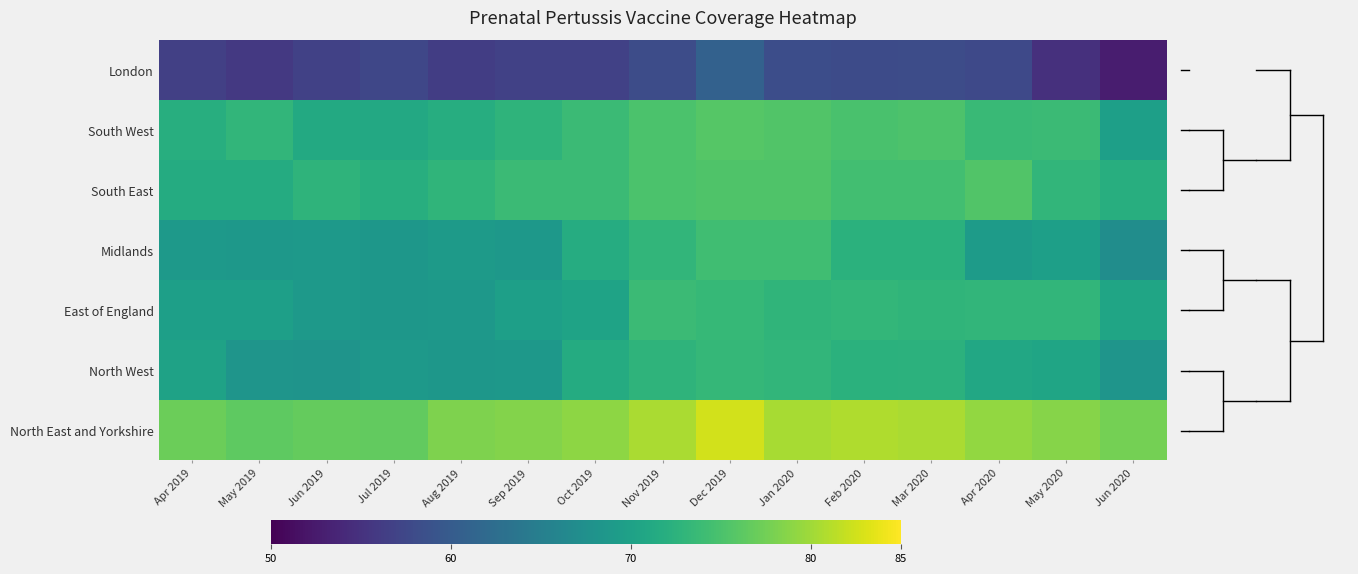

What is the smallest value displayed?

52.8